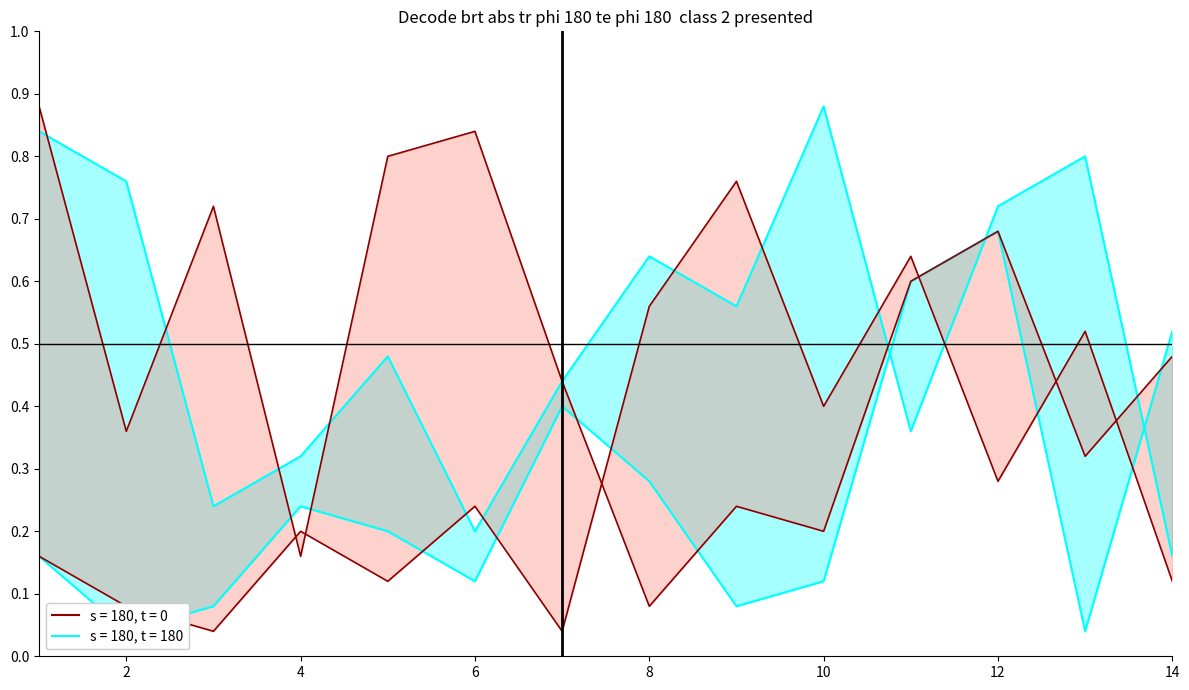

What is the value of the B_p3 point at the 3rd from the left?

0.7